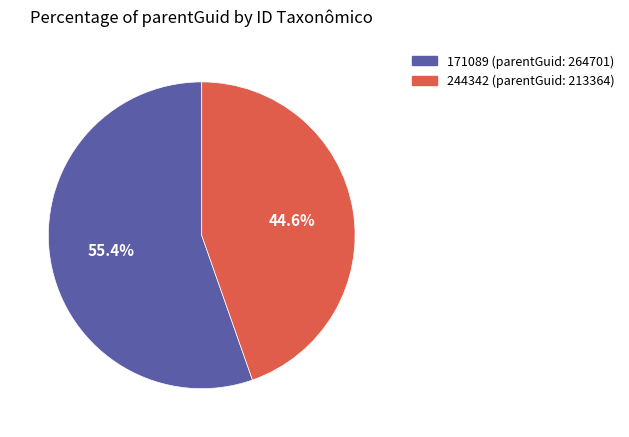

Rank the categories by value from highest to lowest.

171089, 244342